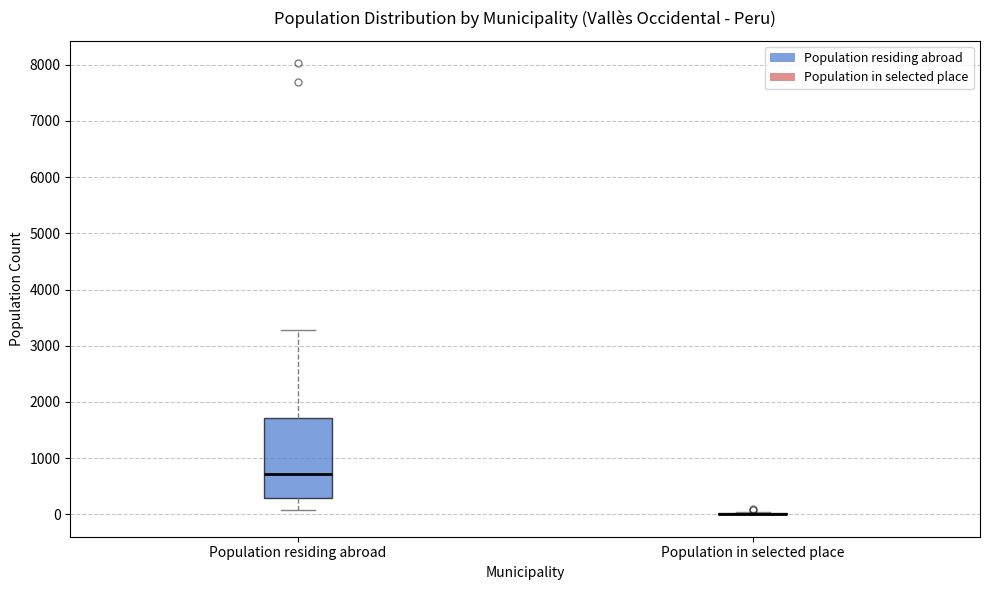

Which box is the tallest, from its lower edge to its upper edge?

Population residing abroad